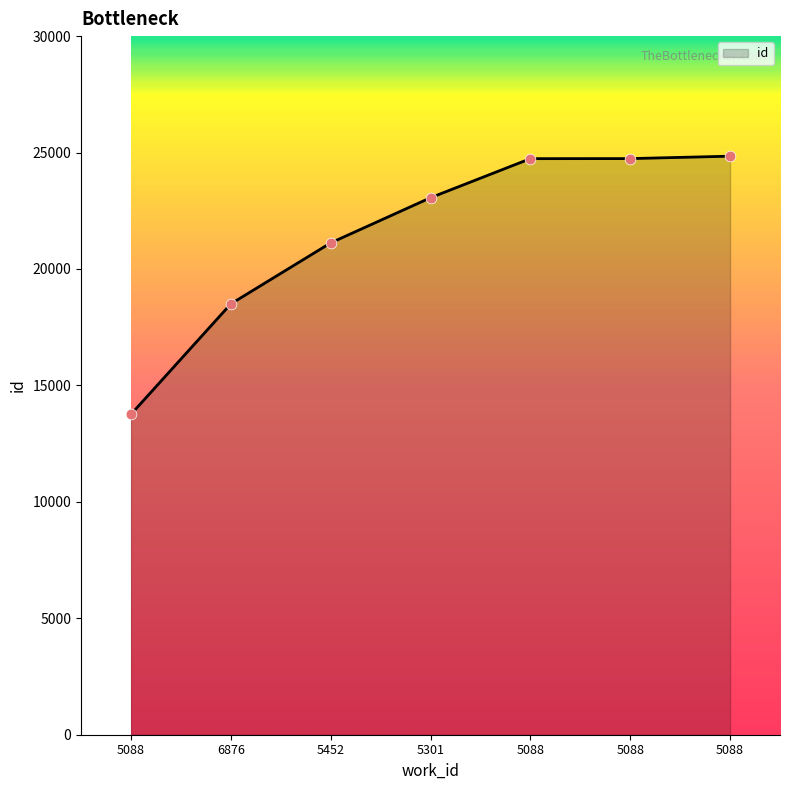

Between 5452 and 5301, which is larger?

5301